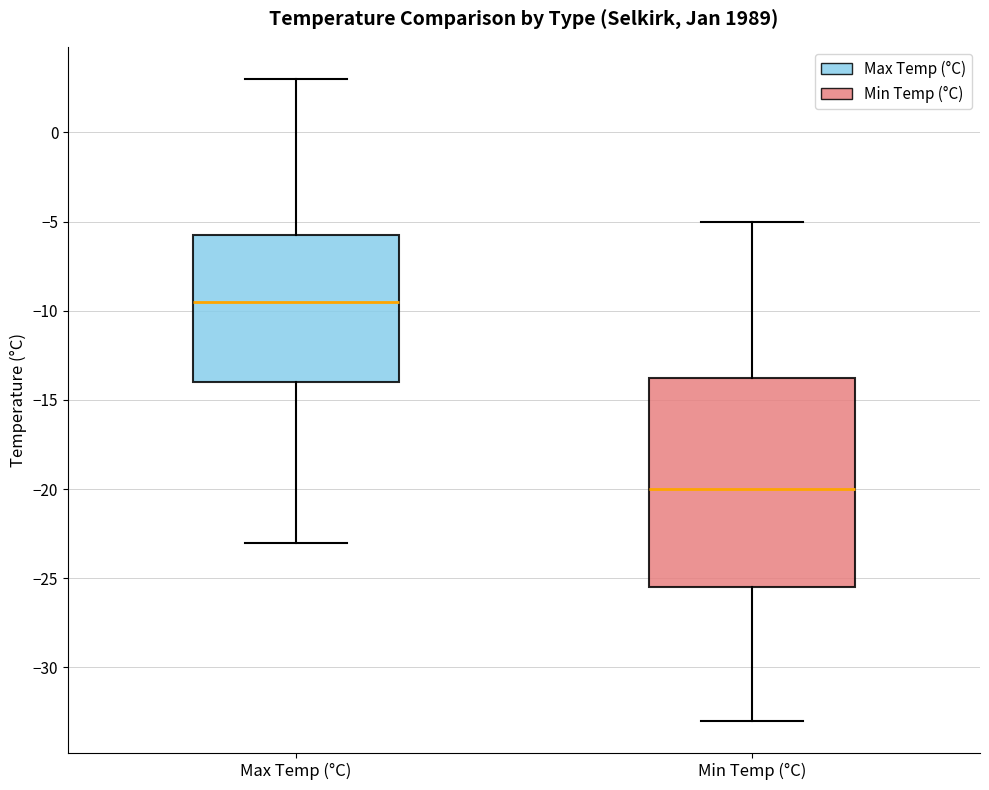

Reading left to right, transcribe this box plot: for each box, give where its median line is, the range the box spans, and where its two whiskers end, as read against the y-axis. The values are not printed on the chart, so give them approximately, as read against the axis.

Max Temp (°C): median -9.5, box -14.0 to -5.5, whiskers -23.0 to 3.0
Min Temp (°C): median -20.0, box -25.5 to -13.5, whiskers -33.0 to -5.0